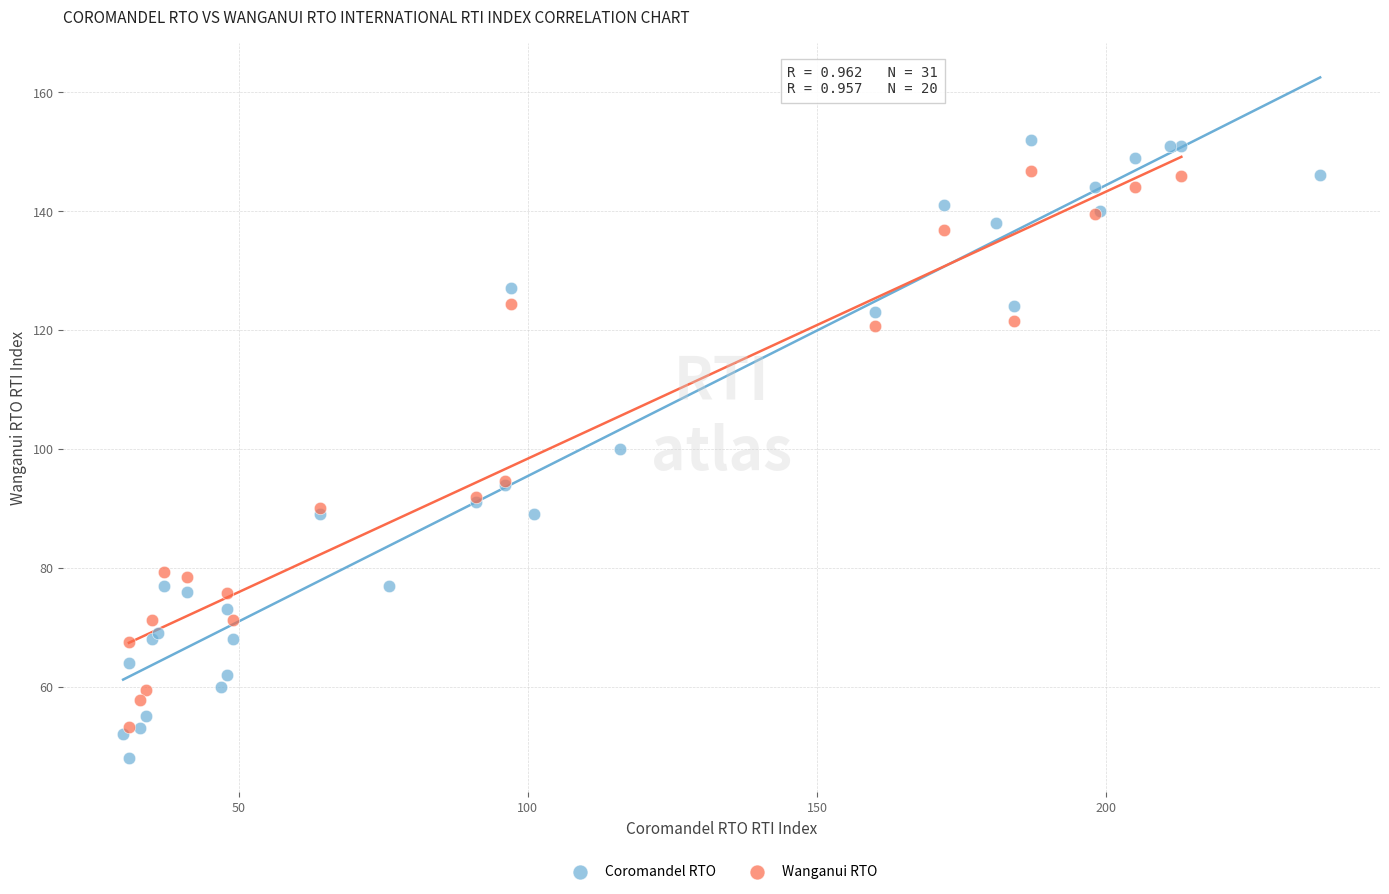

Which series has the widest spread of Y values?

Coromandel RTO